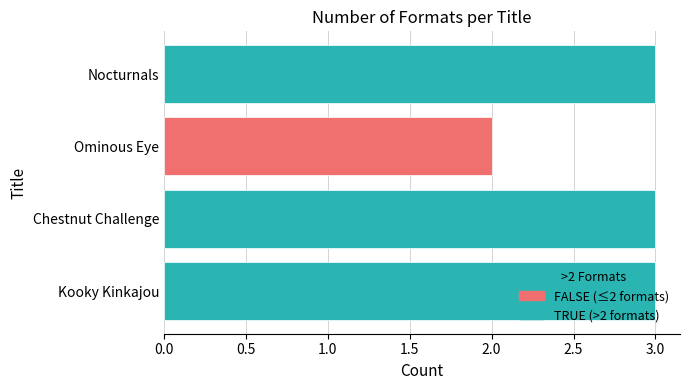

True or false: the data shows 3 at Nocturnals.

True